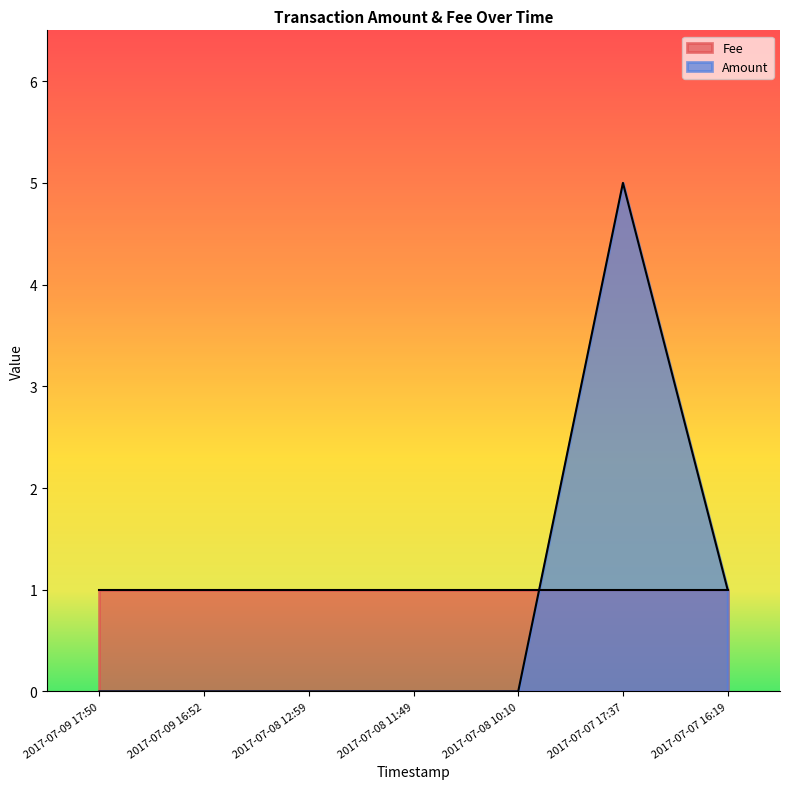

Is it true that the value at 2017-07-07 17:37 is 5?

True